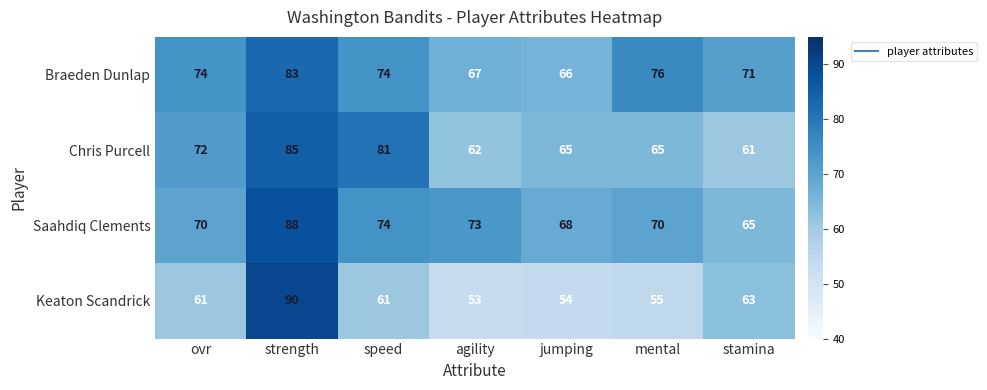

Rank the series at stamina from highest to lowest value.

Braeden Dunlap, Saahdiq Clements, Keaton Scandrick, Chris Purcell